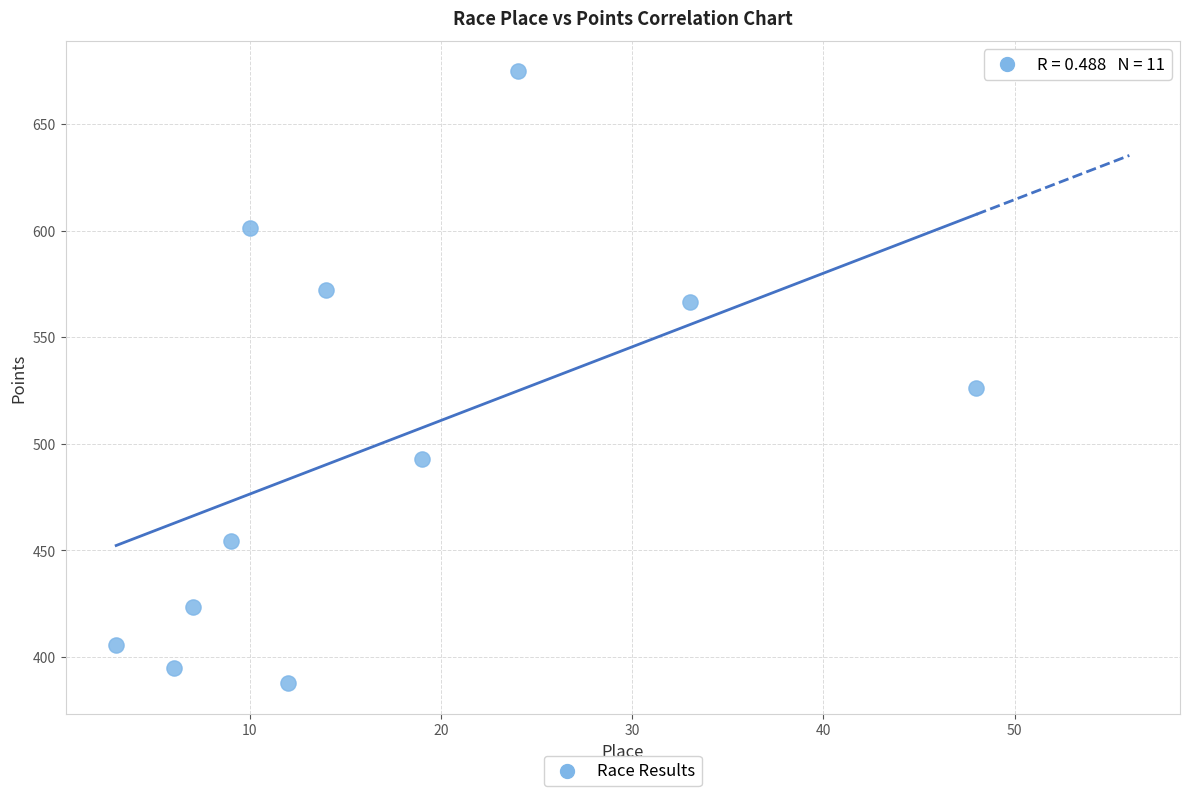

What is the range of X values (max minus min)?

45.0